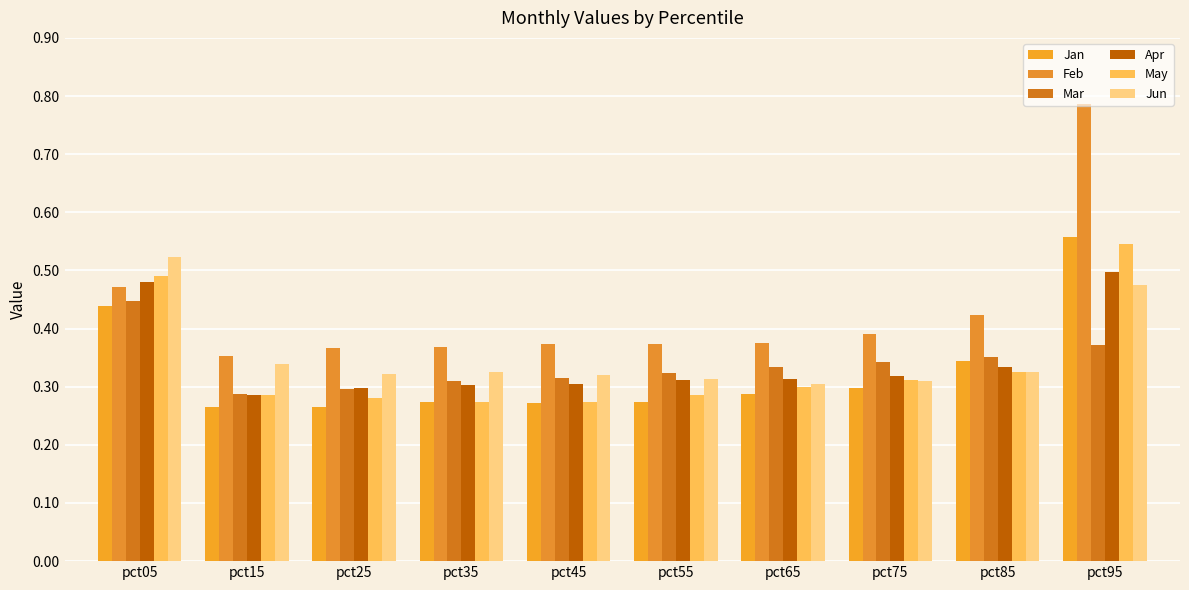

Reading left to right, transcribe all the data shown in this chart.

Jan: pct05=0.4	pct15=0.3	pct25=0.3	pct35=0.3	pct45=0.3	pct55=0.3	pct65=0.3	pct75=0.3	pct85=0.3	pct95=0.6
Feb: pct05=0.5	pct15=0.4	pct25=0.4	pct35=0.4	pct45=0.4	pct55=0.4	pct65=0.4	pct75=0.4	pct85=0.4	pct95=0.8
Mar: pct05=0.4	pct15=0.3	pct25=0.3	pct35=0.3	pct45=0.3	pct55=0.3	pct65=0.3	pct75=0.3	pct85=0.4	pct95=0.4
Apr: pct05=0.5	pct15=0.3	pct25=0.3	pct35=0.3	pct45=0.3	pct55=0.3	pct65=0.3	pct75=0.3	pct85=0.3	pct95=0.5
May: pct05=0.5	pct15=0.3	pct25=0.3	pct35=0.3	pct45=0.3	pct55=0.3	pct65=0.3	pct75=0.3	pct85=0.3	pct95=0.5
Jun: pct05=0.5	pct15=0.3	pct25=0.3	pct35=0.3	pct45=0.3	pct55=0.3	pct65=0.3	pct75=0.3	pct85=0.3	pct95=0.5